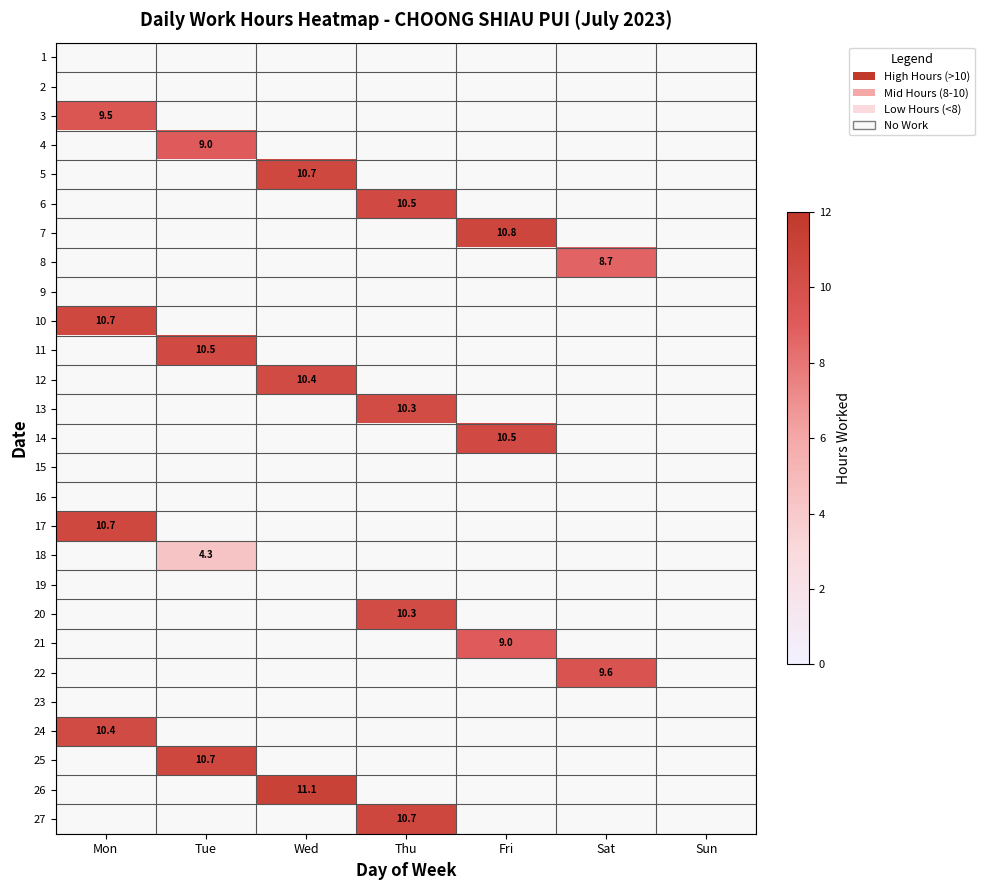

The value of 26 at Wed is 14.7. True or false?

False